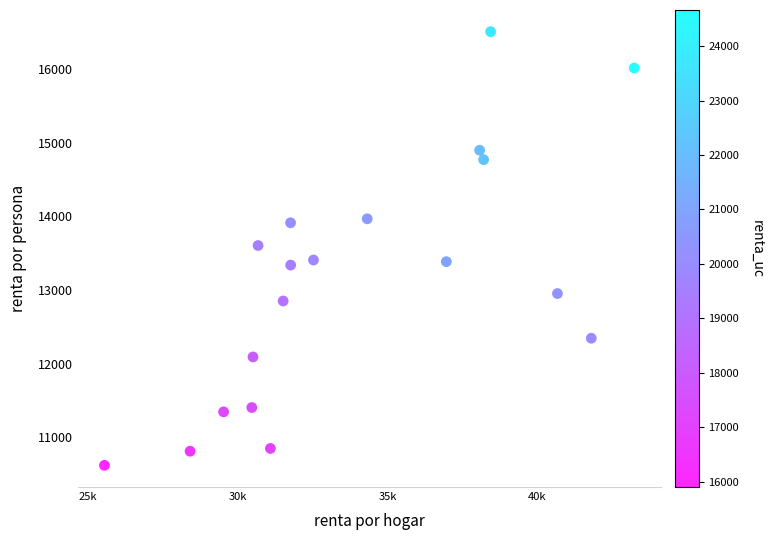

What is the range of Y values (max minus min)?

5887.7